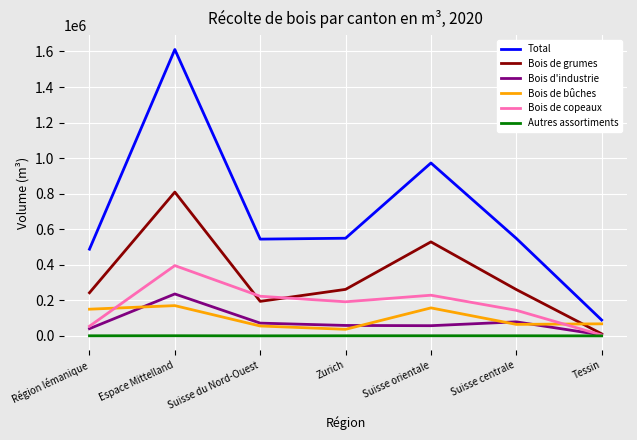

Which series has the largest total across all categories?

Total